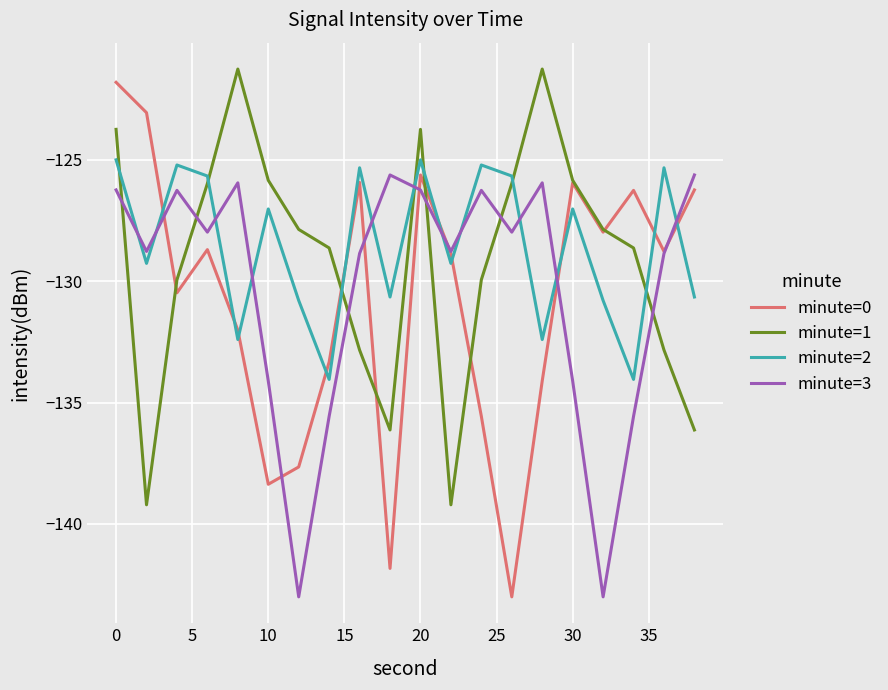

Which series has the widest spread of values?

minute=0